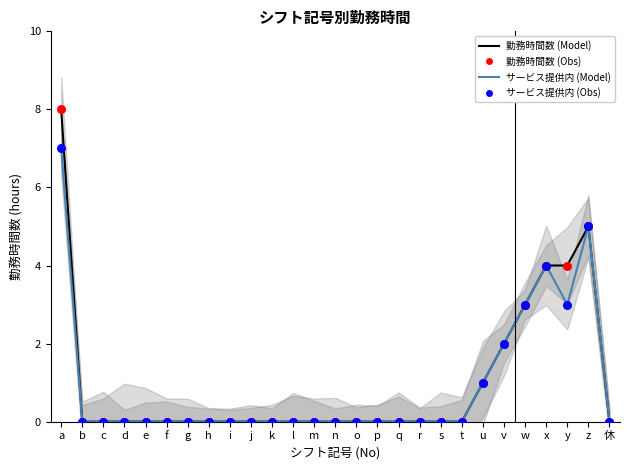

What is the total value across all series at v?

8